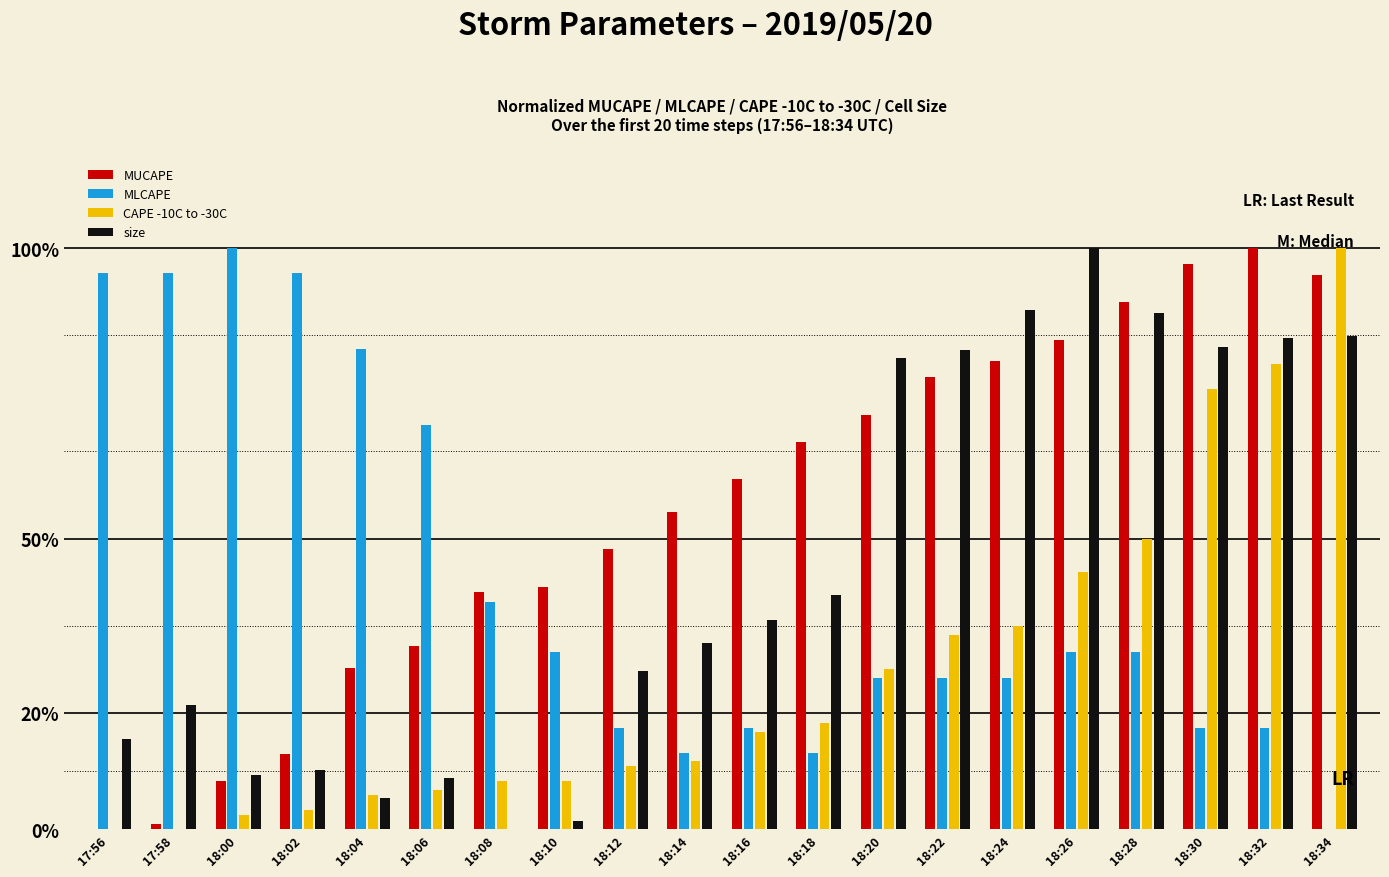

Reading left to right, what are all the values shown in this chart?

MUCAPE: 17:56=0.0	17:58=0.0	18:00=0.1	18:02=0.1	18:04=0.3	18:06=0.3	18:08=0.4	18:10=0.4	18:12=0.5	18:14=0.5	18:16=0.6	18:18=0.7	18:20=0.7	18:22=0.8	18:24=0.8	18:26=0.8	18:28=0.9	18:30=1.0	18:32=1.0	18:34=1.0
MLCAPE: 17:56=1.0	17:58=1.0	18:00=1.0	18:02=1.0	18:04=0.8	18:06=0.7	18:08=0.4	18:10=0.3	18:12=0.2	18:14=0.1	18:16=0.2	18:18=0.1	18:20=0.3	18:22=0.3	18:24=0.3	18:26=0.3	18:28=0.3	18:30=0.2	18:32=0.2	18:34=0.0
CAPE -10C to -30C: 17:56=0.0	17:58=0.0	18:00=0.0	18:02=0.0	18:04=0.1	18:06=0.1	18:08=0.1	18:10=0.1	18:12=0.1	18:14=0.1	18:16=0.2	18:18=0.2	18:20=0.3	18:22=0.3	18:24=0.3	18:26=0.4	18:28=0.5	18:30=0.8	18:32=0.8	18:34=1.0
size: 17:56=0.2	17:58=0.2	18:00=0.1	18:02=0.1	18:04=0.1	18:06=0.1	18:08=0.0	18:10=0.0	18:12=0.3	18:14=0.3	18:16=0.4	18:18=0.4	18:20=0.8	18:22=0.8	18:24=0.9	18:26=1.0	18:28=0.9	18:30=0.8	18:32=0.8	18:34=0.8